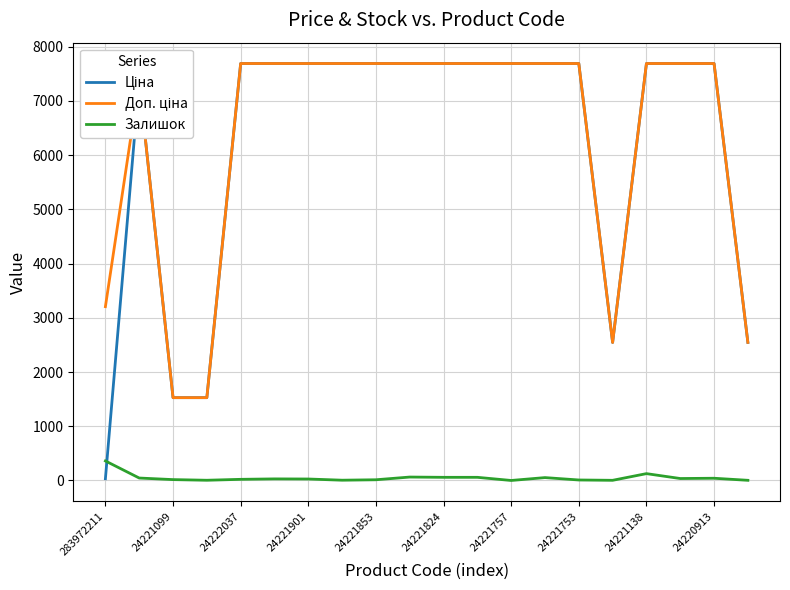

Is this an area chart (filled region under the line)?

No